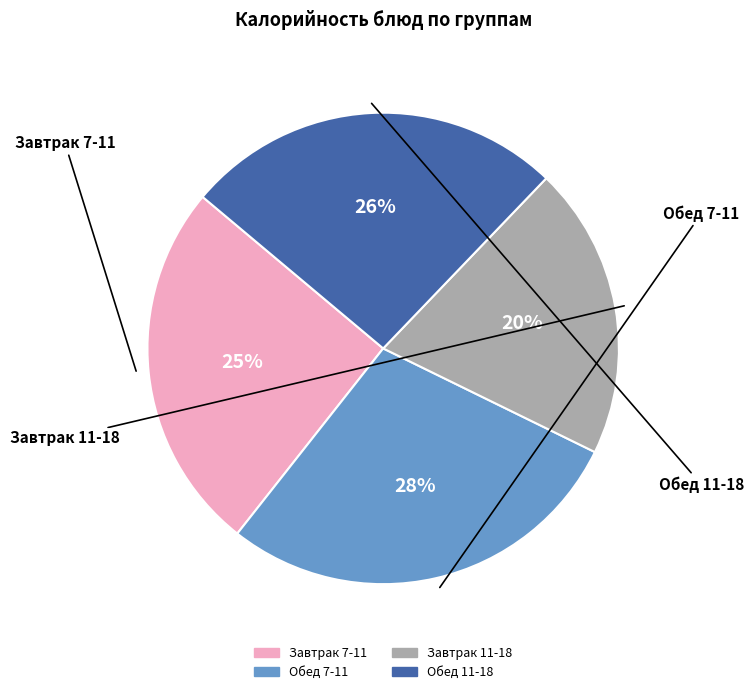

To the nearest percent, what is the difference between the largest and smallest slice percentages?

8%